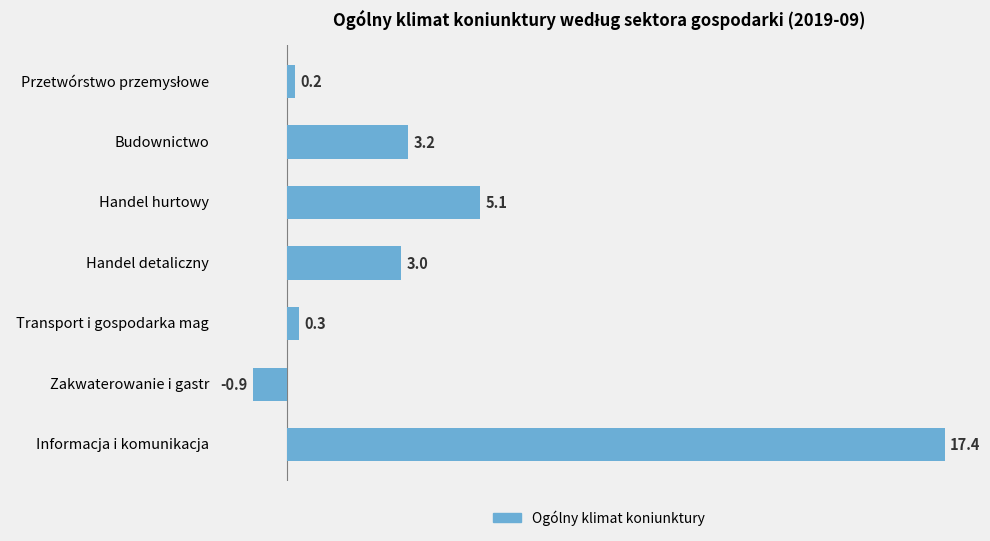

What is the approximate value at Budownictwo?

3.2